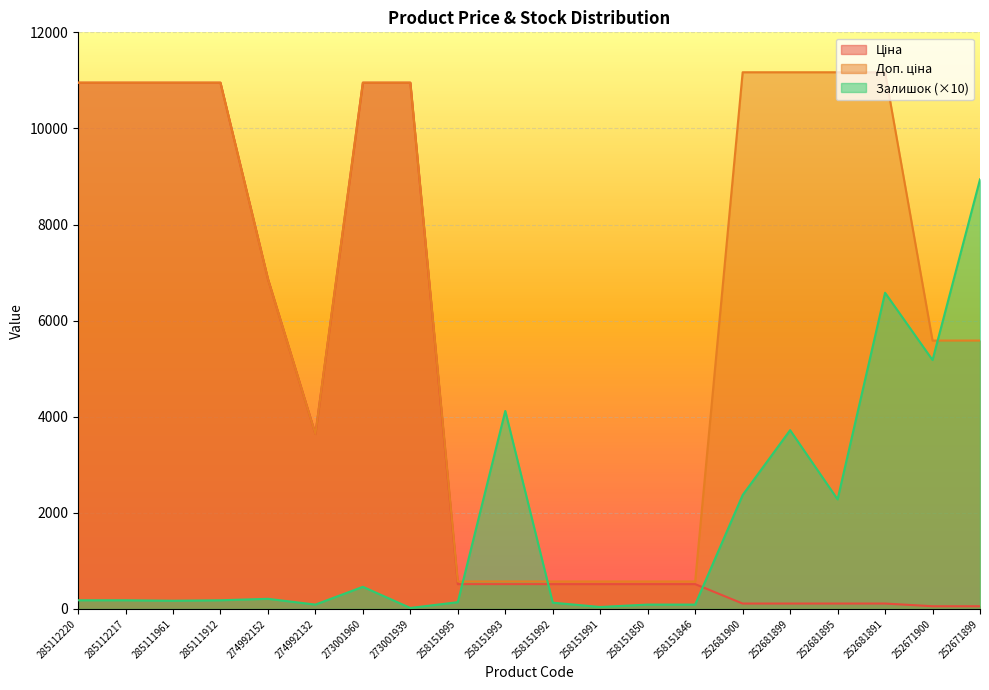

What is the spread (max minus min) of values at 252671899?

8884.1